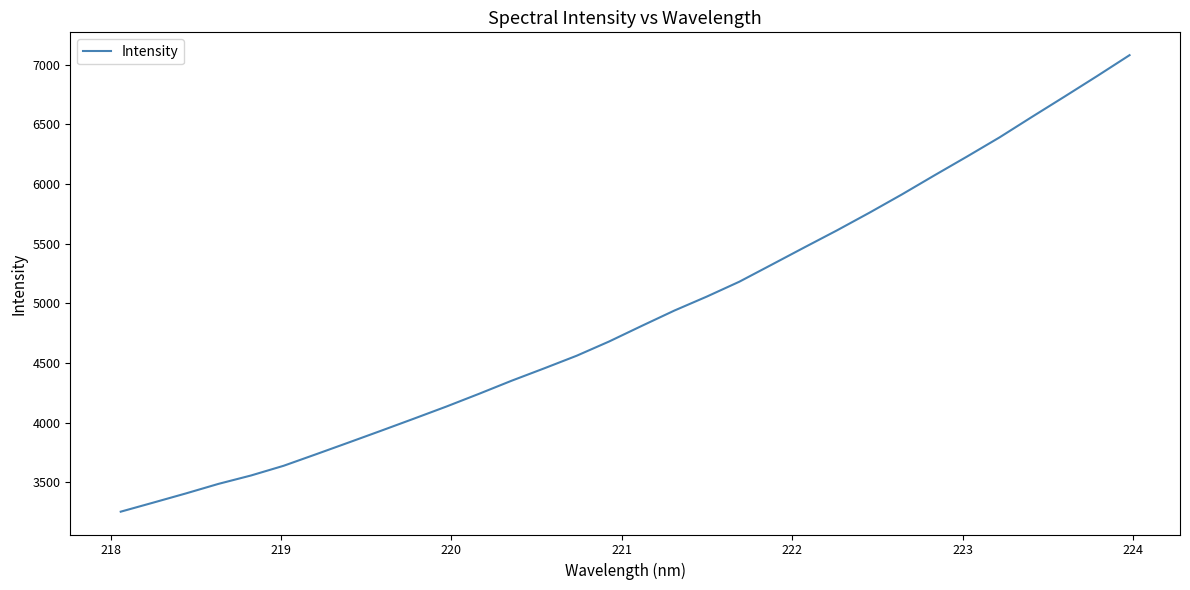

Does the chart have visible grid lines?

No